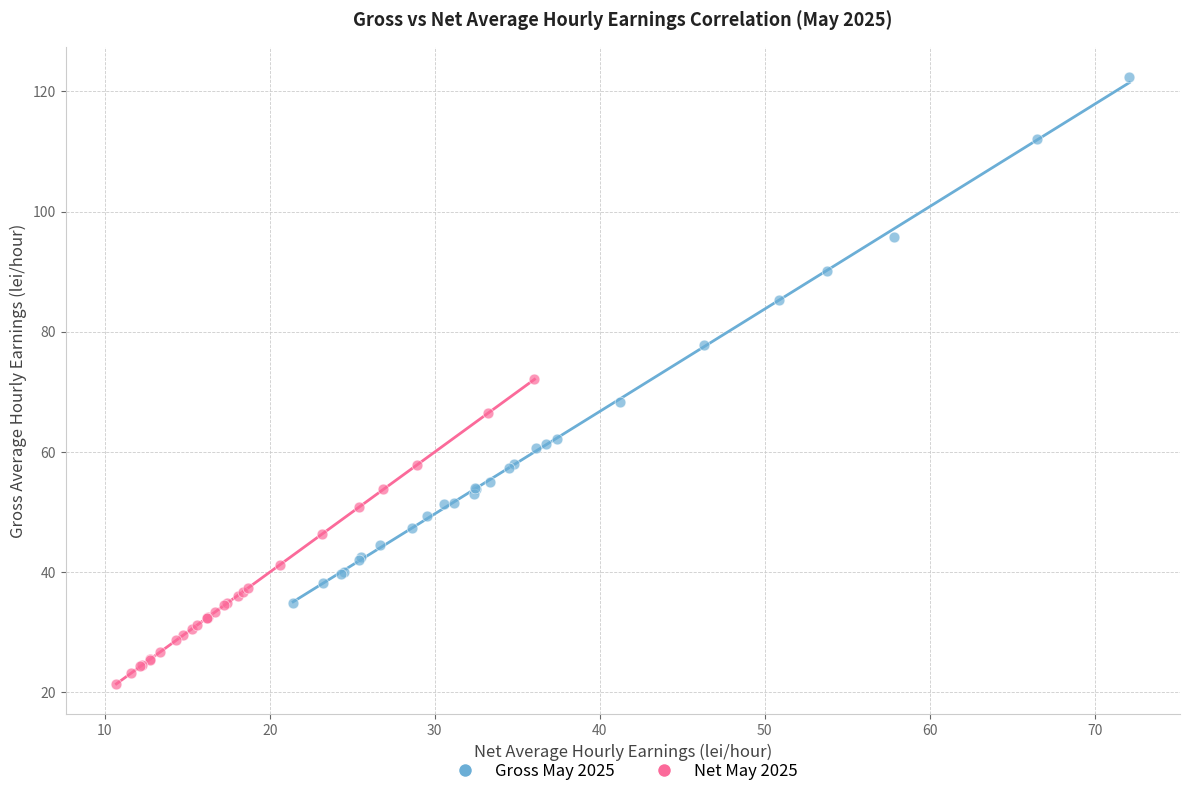

Which series contains the lowest Y value?

Net May 2025